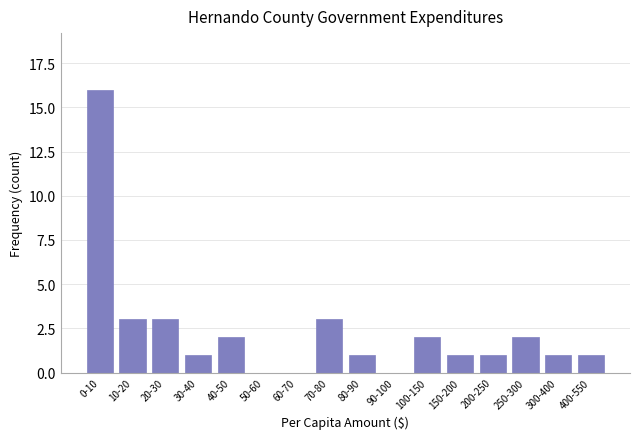

Reading left to right, what are all the values shown in this chart?

0-10=16	10-20=3	20-30=3	30-40=1	40-50=2	50-60=0	60-70=0	70-80=3	80-90=1	90-100=0	100-150=2	150-200=1	200-250=1	250-300=2	300-400=1	400-550=1